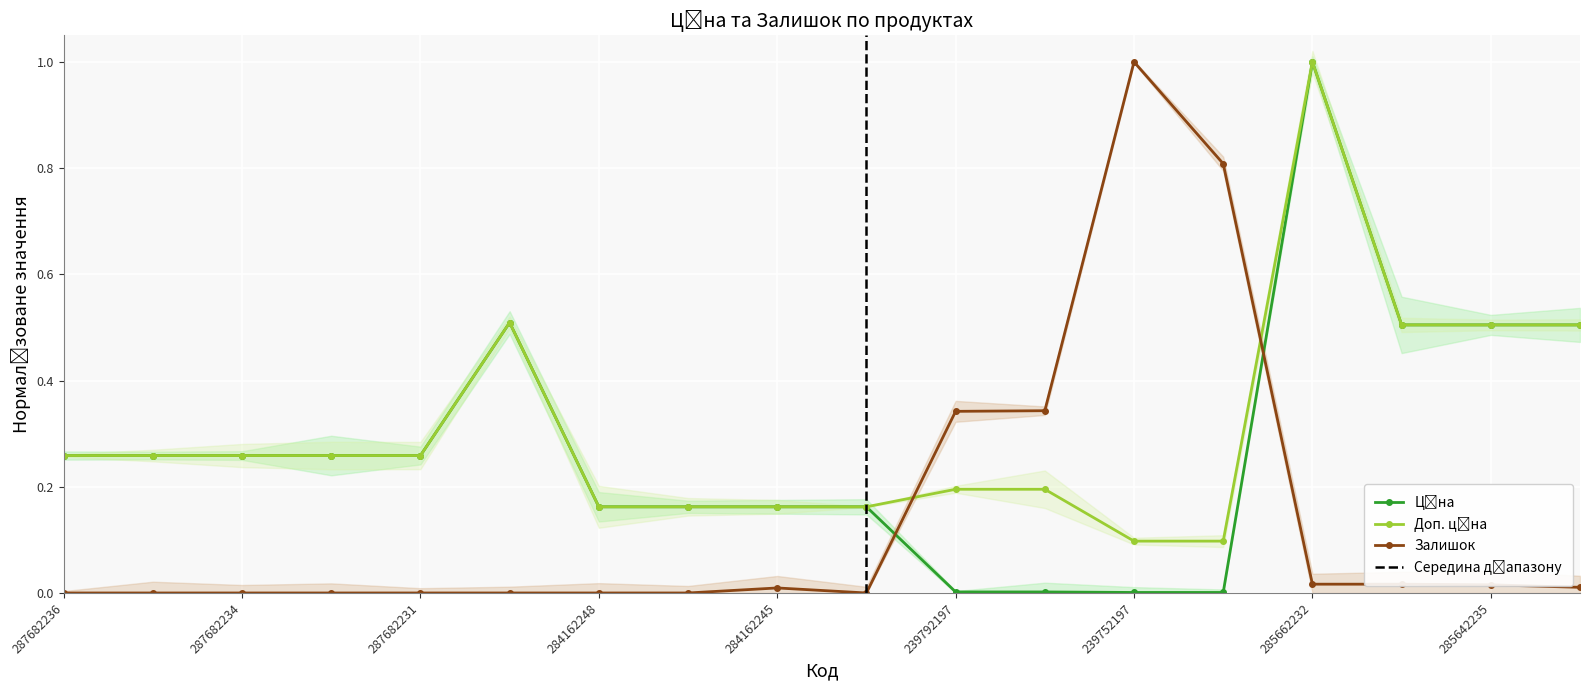

What is the difference between the highest and lowest values at 239752197?

1.0